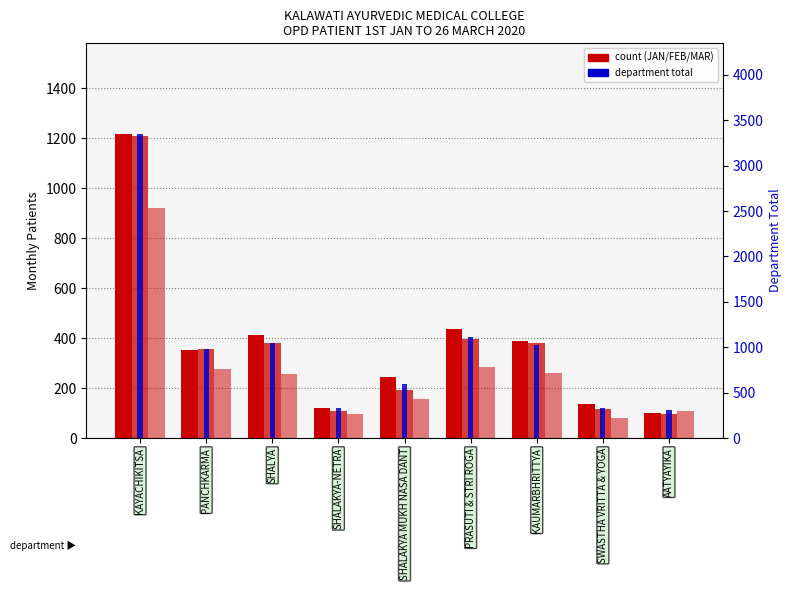

At how many categories does at least one series exceed 1794?

1